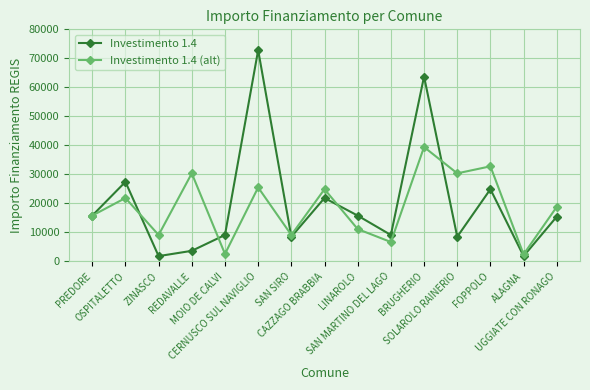

What is the total value across all series at FOPPOLO?

57665